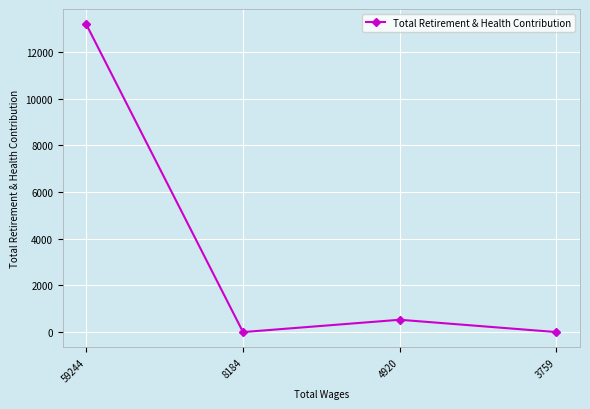

What is the difference between the second highest and minimum values?

528